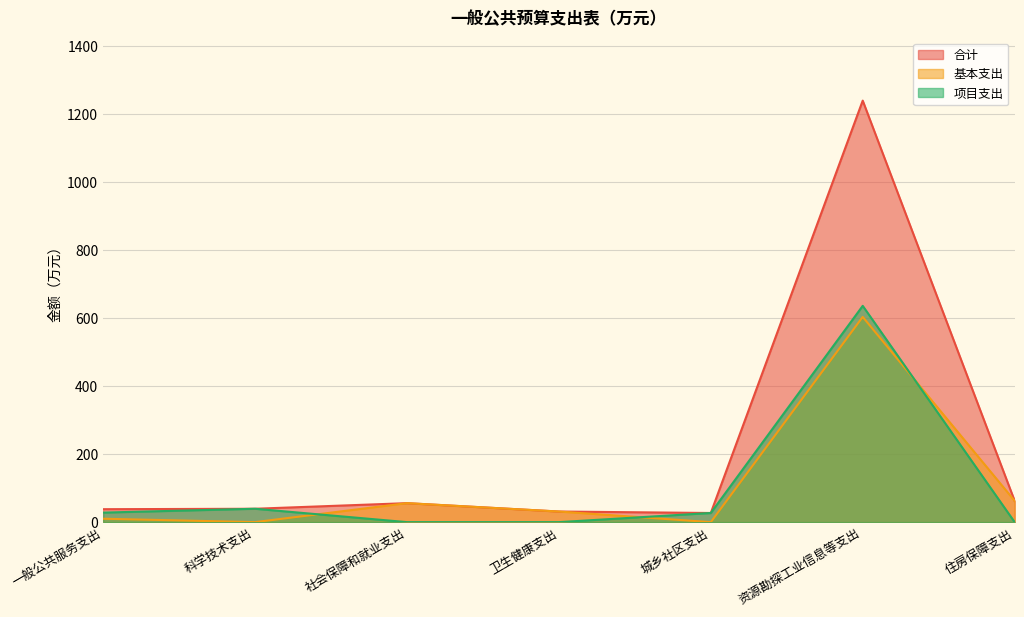

Between 住房保障支出 and 一般公共服务支出, which is larger?

住房保障支出